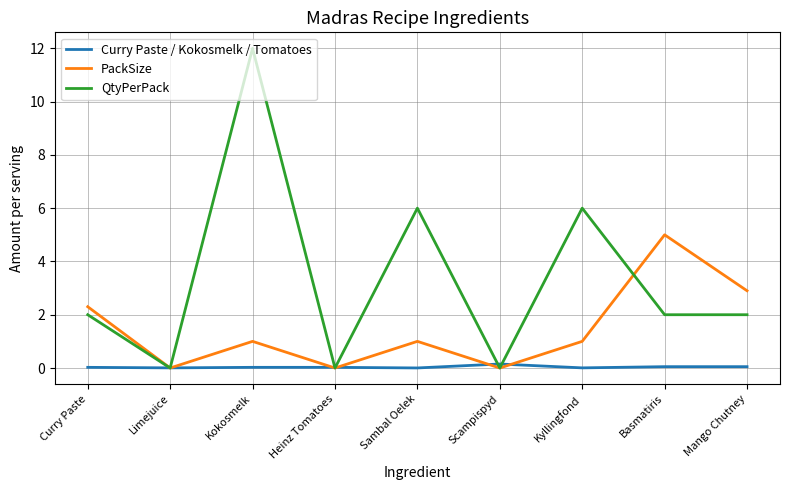

How many distinct data groups are displayed?

3